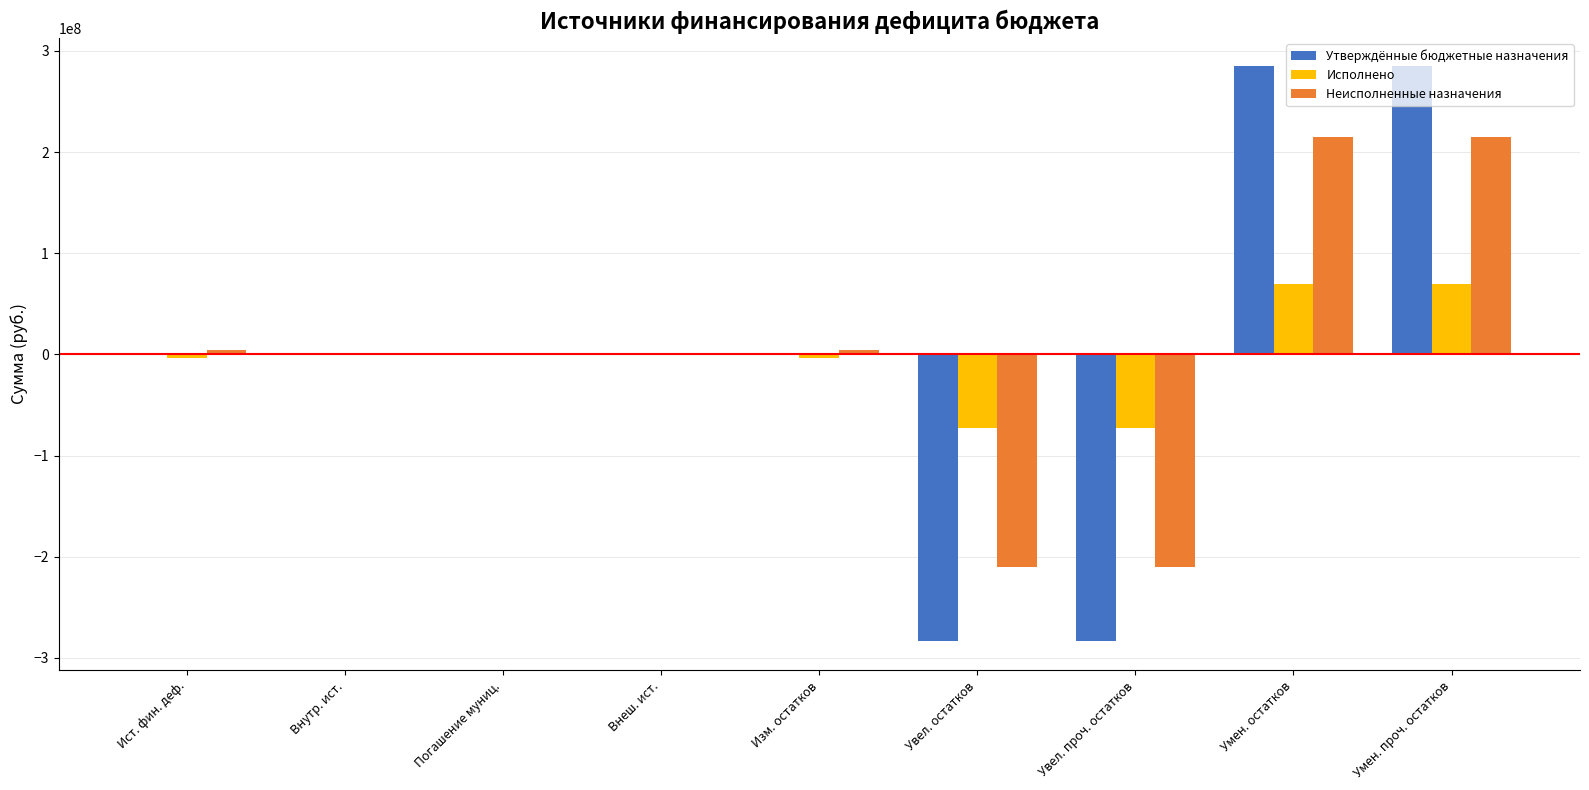

What is the total value across all series at Увел. проч. остатков?

-567230432.6